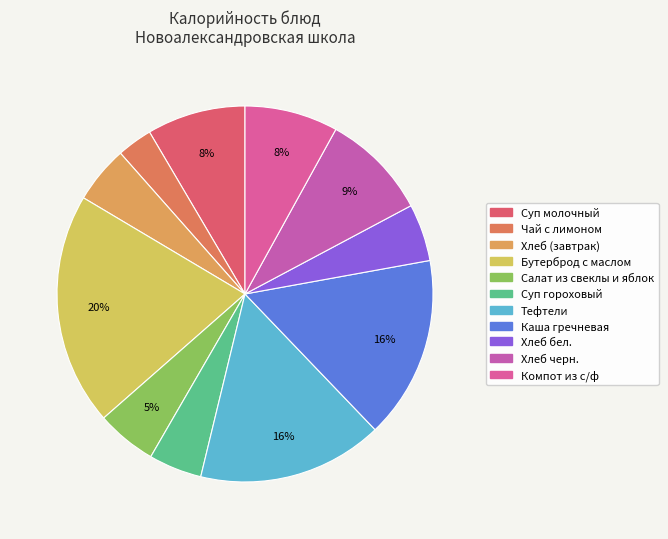

What is the largest slice in the pie chart?

Бутерброд с маслом